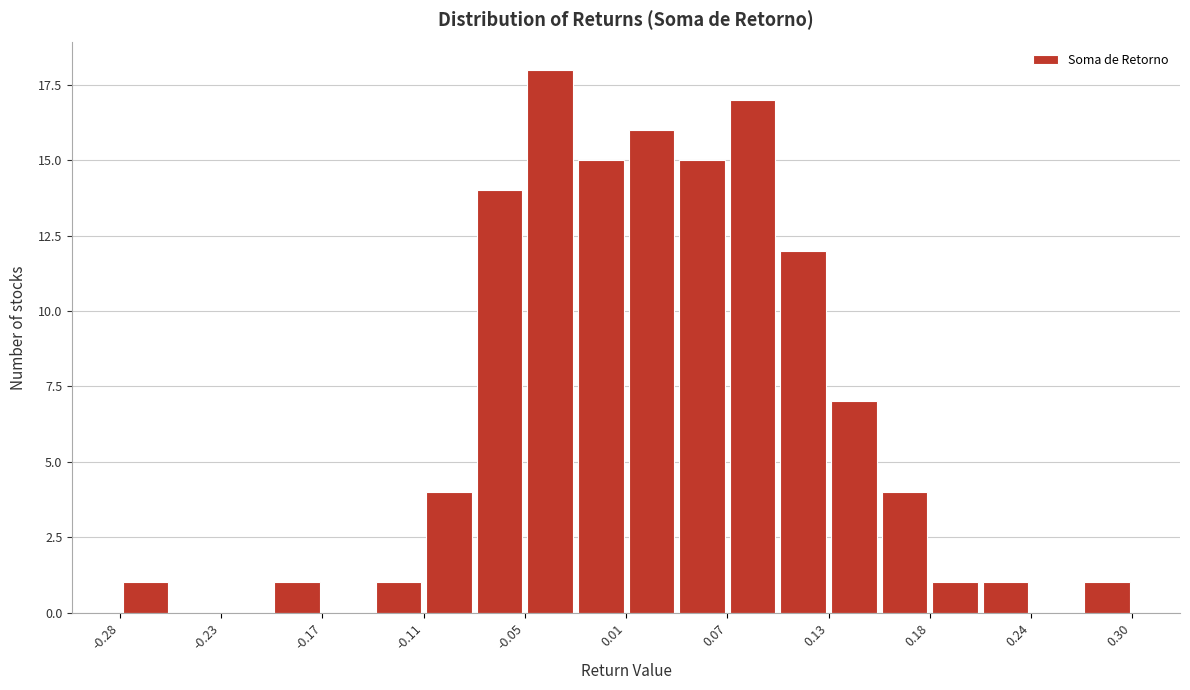

Around what value on the x-axis is the tallest bar? Give the approximate position of its centre, as read against the axis.

-0.04